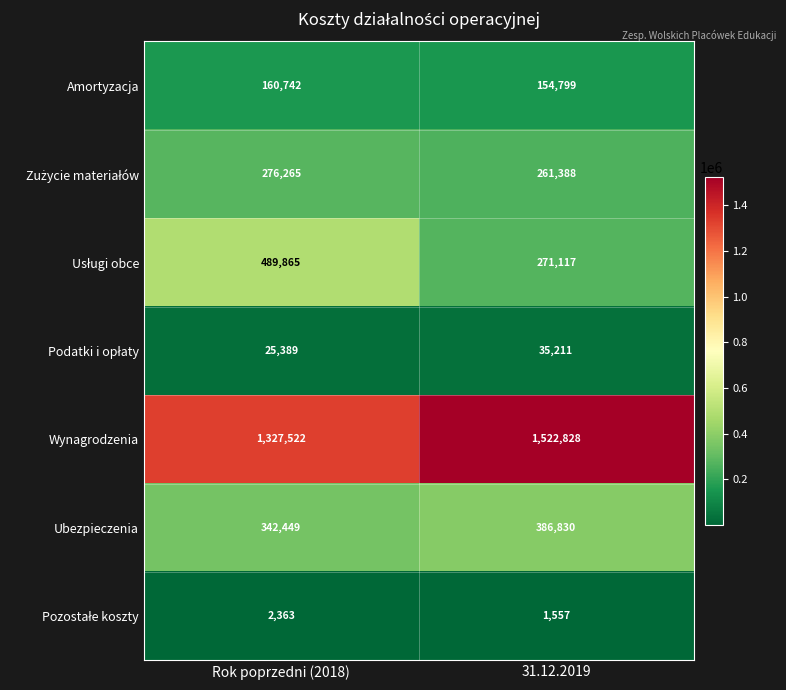

What is the sum of all Amortyzacja values?

315541